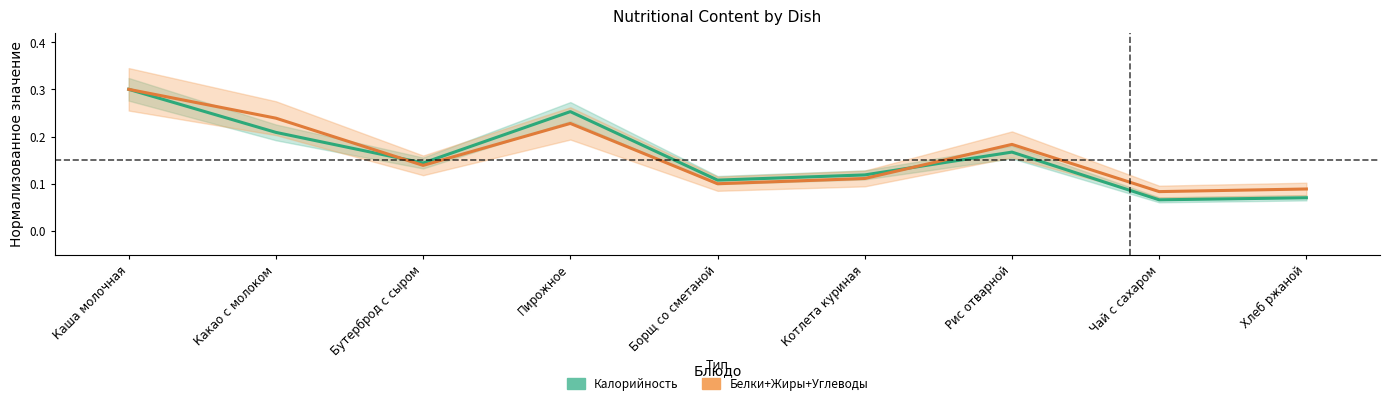

Which series ends up on top after the final intersection of Калорийность and Белки+Жиры+Углеводы?

Белки+Жиры+Углеводы